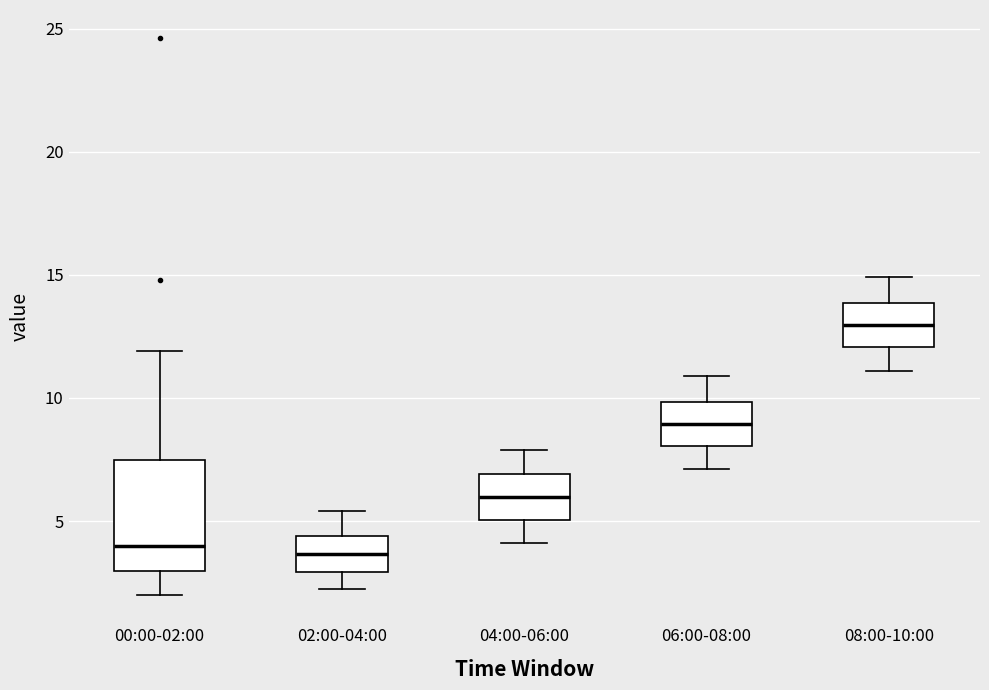

Reading left to right, read every box against the y-axis: the position of its median line, the range the box covers, and the ends of its whiskers. The values are not printed on the chart, so give them approximately, as read against the axis.

00:00-02:00: median 4.0, box 3.0 to 7.5, whiskers 2.0 to 12.0
02:00-04:00: median 3.5, box 3.0 to 4.5, whiskers 2.5 to 5.5
04:00-06:00: median 6.0, box 5.0 to 7.0, whiskers 4.0 to 8.0
06:00-08:00: median 9.0, box 8.0 to 10.0, whiskers 7.0 to 11.0
08:00-10:00: median 13.0, box 12.0 to 14.0, whiskers 11.0 to 15.0